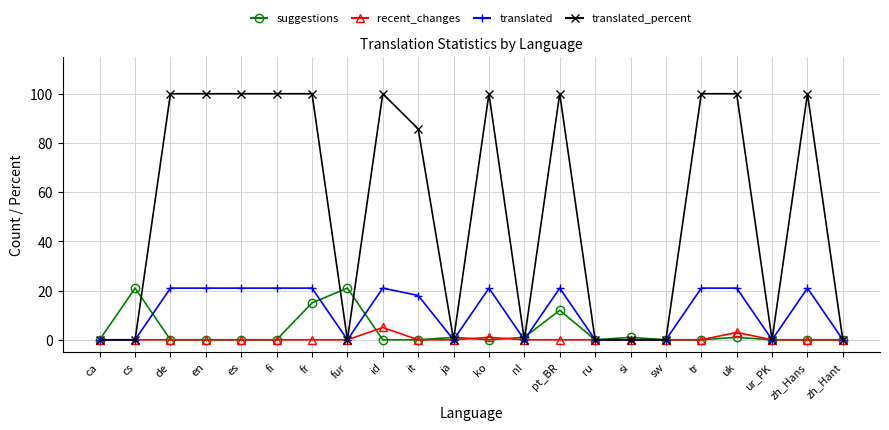

What is the spread (max minus min) of values at it?

85.7